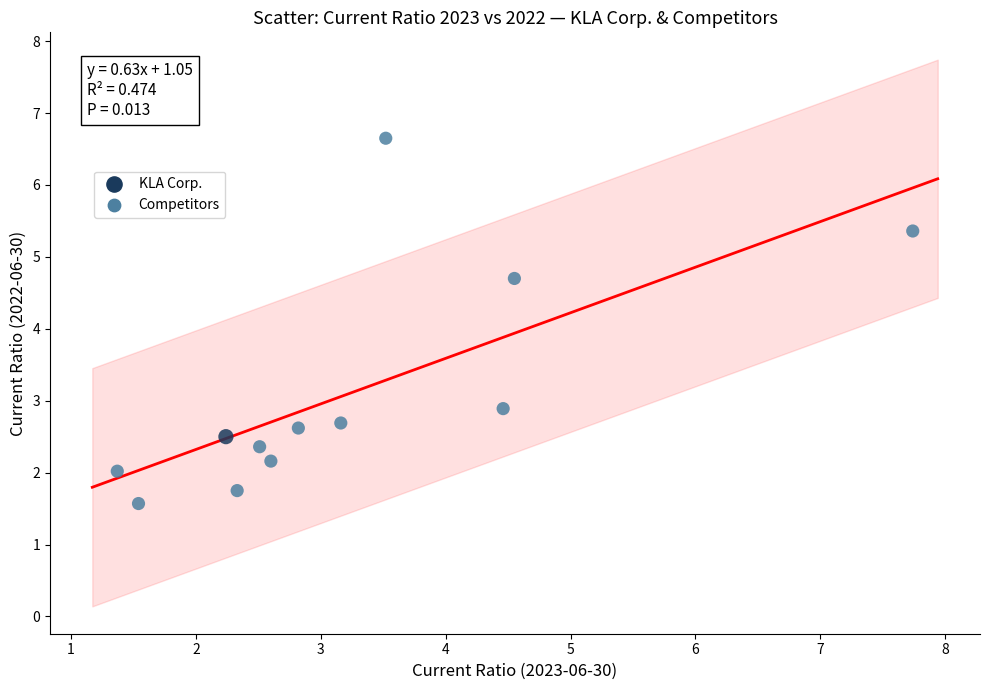

What is the range of Y values (max minus min)?

5.1